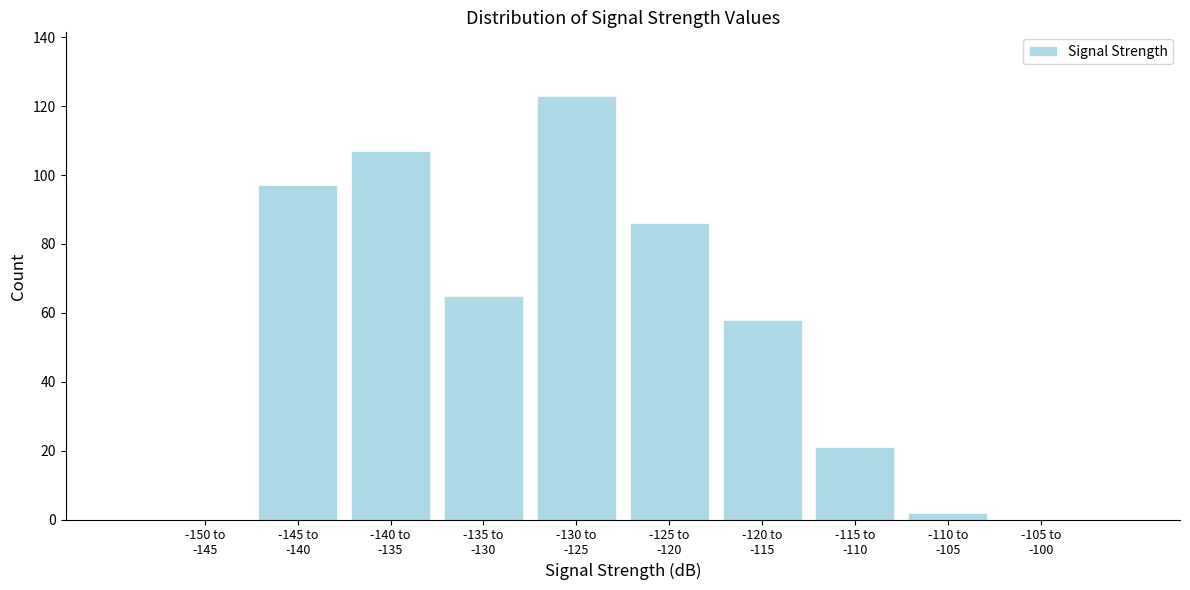

What is the maximum value shown in the chart?

123